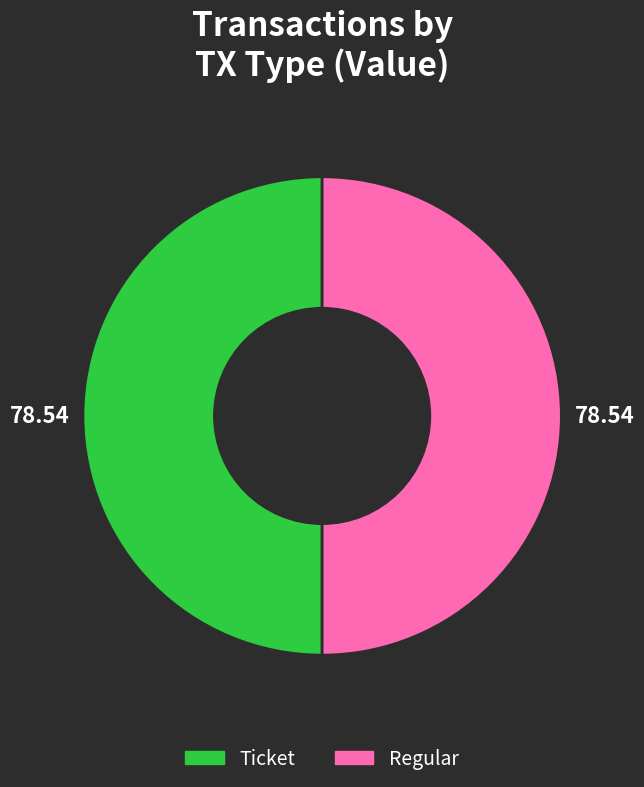

Approximately how many times larger is the value at Ticket compared to Regular?

1.0